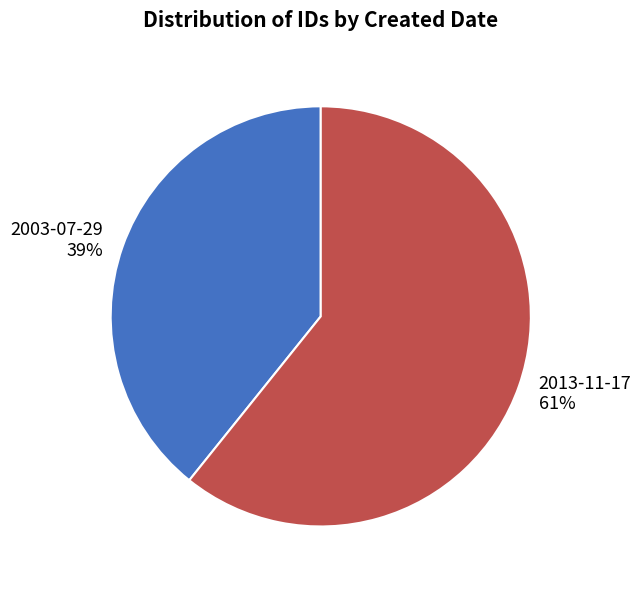

To the nearest percent, what is the difference between the 2013-11-17 and 2003-07-29 slice percentages?

22%